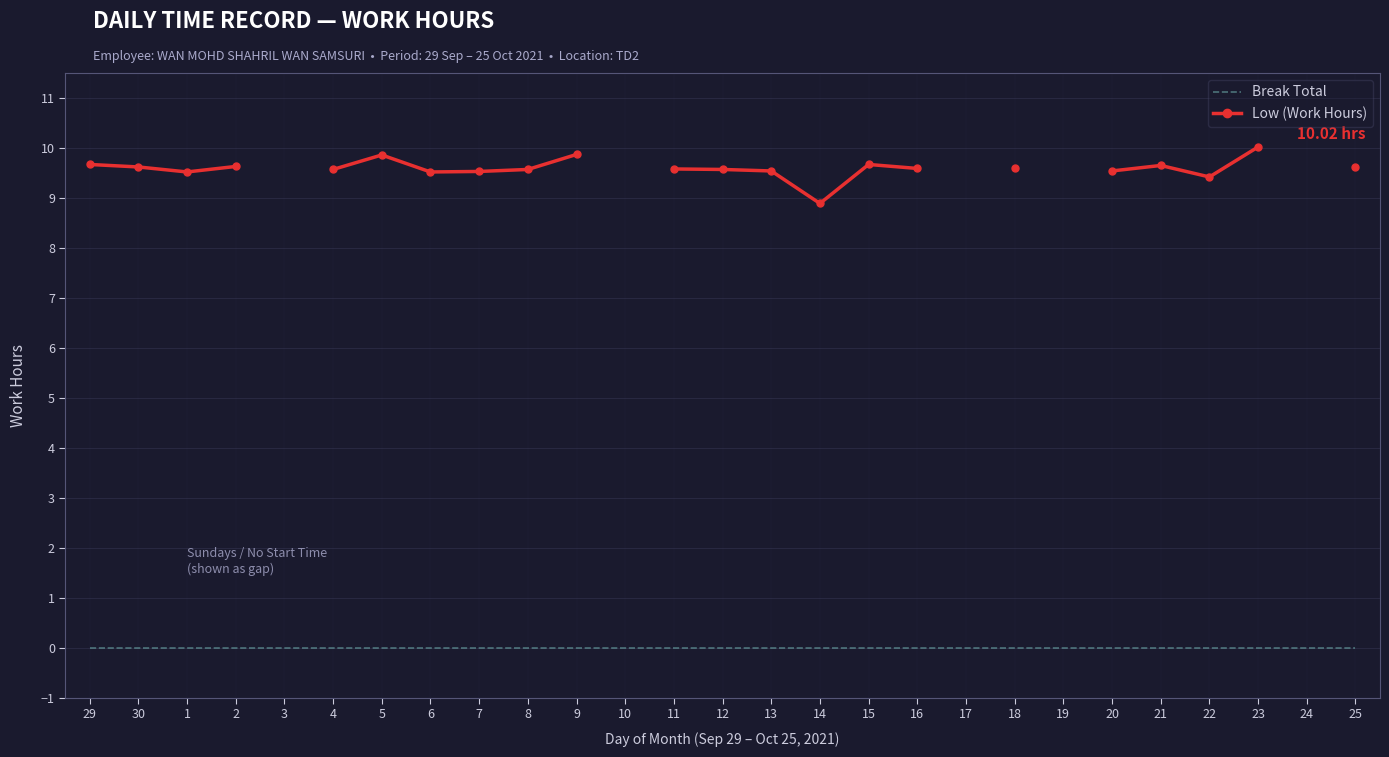

True or false: Low (Work Hours) and Break Total intersect in this chart.

False